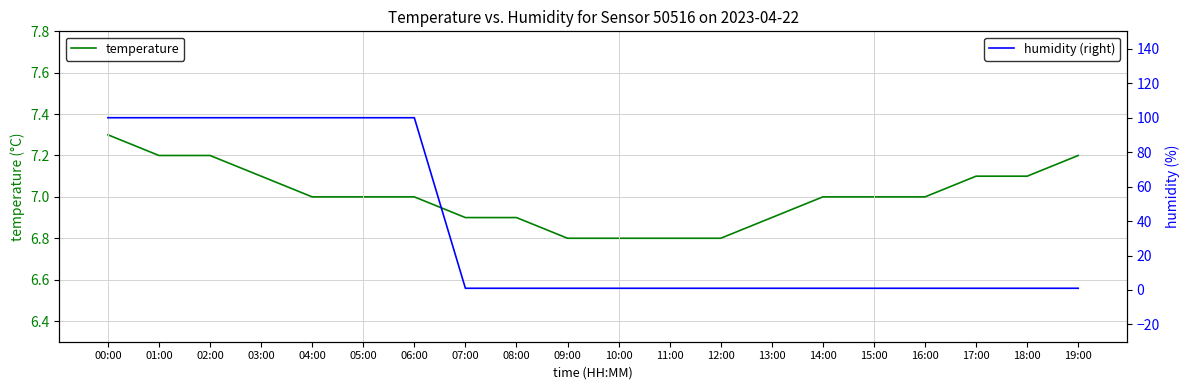

Reading left to right, extract all data points from this chart.

temperature: 7.3	7.2	7.2	7.1	7.0	7.0	7.0	6.9	6.9	6.8	6.8	6.8	6.8	6.9	7.0	7.0	7.0	7.1	7.1	7.2
humidity (right): 99.9	99.9	99.9	99.9	99.9	99.9	99.9	1.0	1.0	1.0	1.0	1.0	1.0	1.0	1.0	1.0	1.0	1.0	1.0	1.0